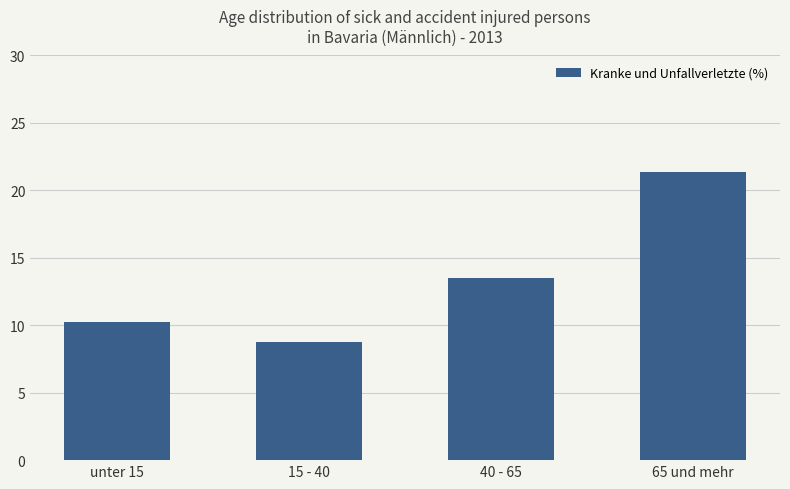

The value at unter 15 is 2.3. True or false?

False